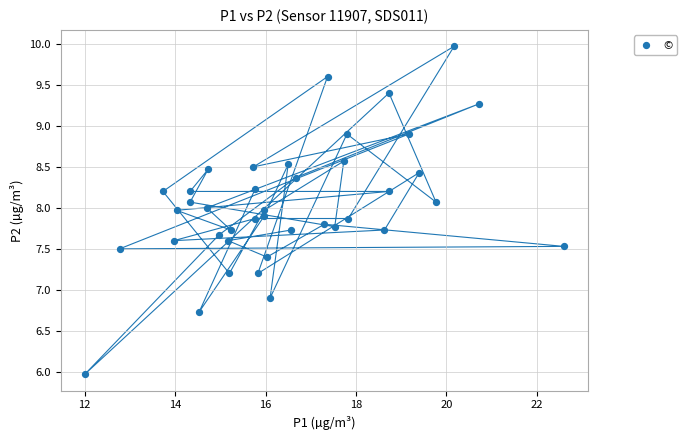

What is the range of X values (max minus min)?

10.6